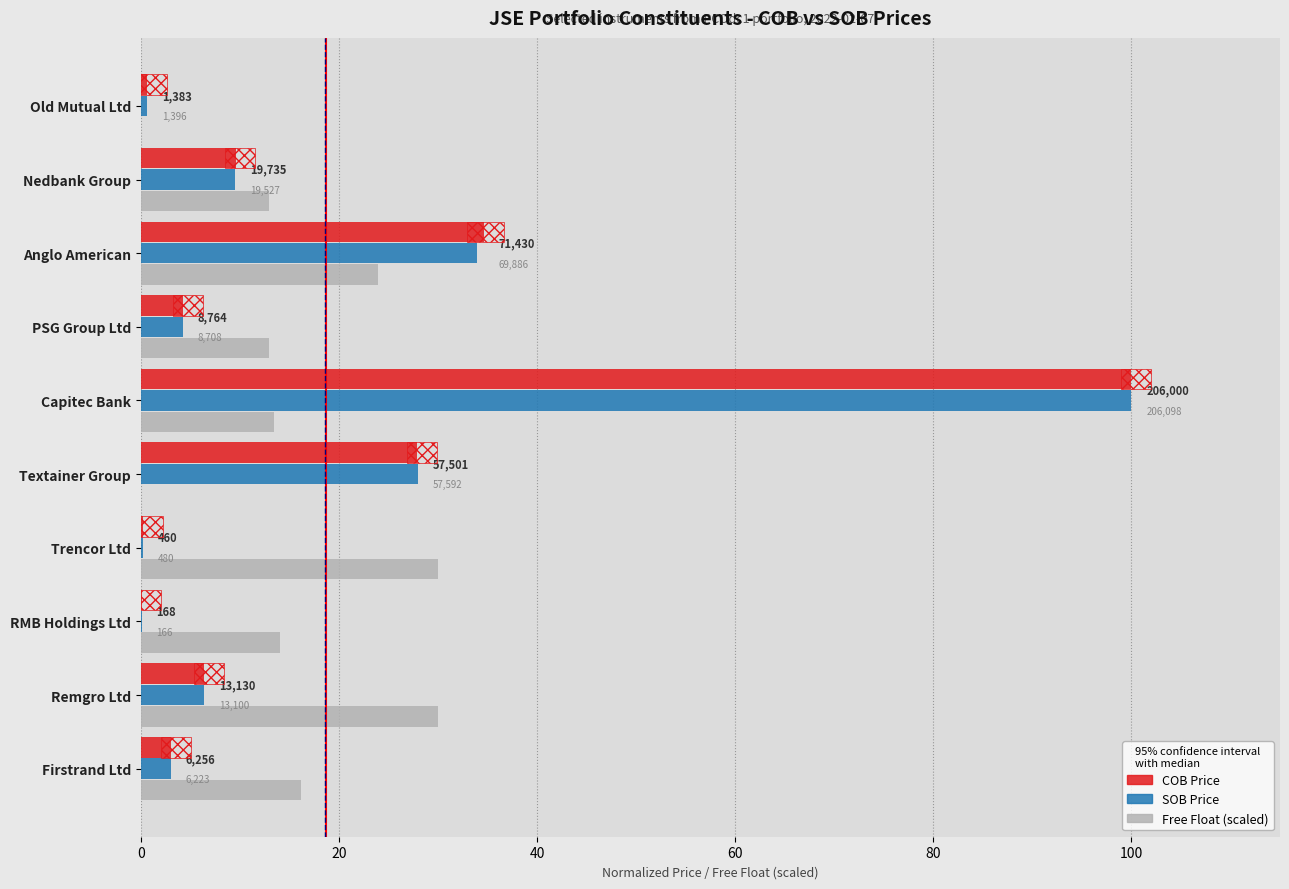

What is the maximum value for COB Price?

100.0